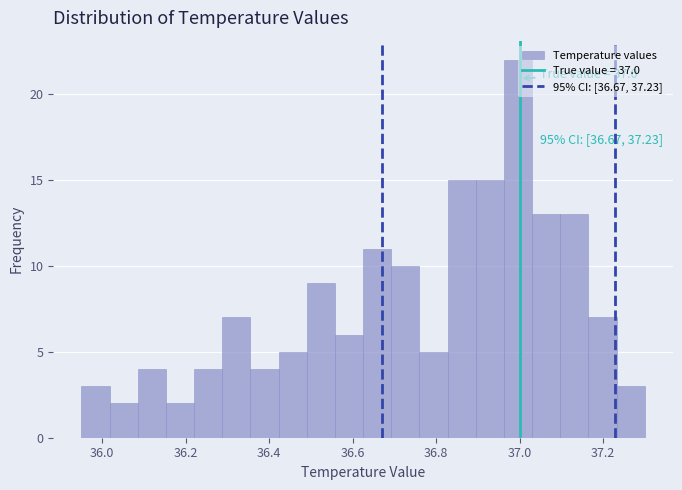

Around what value on the x-axis is the tallest bar? Give the approximate position of its centre, as read against the axis.

37.00